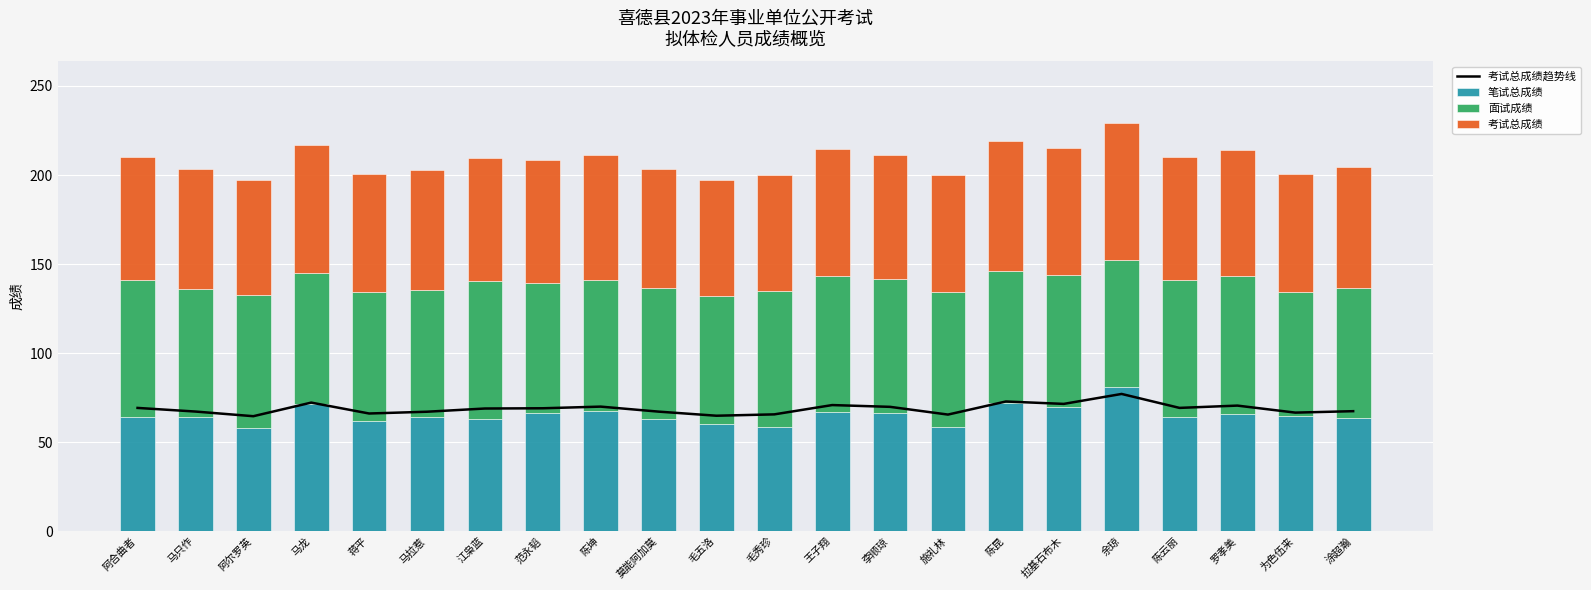

Reading left to right, transcribe all the data shown in this chart.

考试总成绩趋势线: 69.2	67.2	64.6	72.2	66.1	67.1	68.9	69.0	70.0	67.2	64.9	65.6	70.8	69.8	65.5	72.8	71.5	77.1	69.3	70.5	66.6	67.4
笔试总成绩: 64.4	64.2	57.7	71.4	62.0	64.3	63.1	66.6	67.4	63.0	60.0	58.8	67.2	66.4	58.5	72.1	69.7	80.9	64.1	65.7	64.6	63.4
面试成绩: 76.5	71.7	74.9	73.5	72.3	71.3	77.6	72.7	73.8	73.4	72.1	75.8	76.3	75.0	76.0	74.0	74.2	71.4	77.0	77.8	69.6	73.4
考试总成绩: 69.2	67.2	64.6	72.2	66.1	67.1	68.9	69.0	70.0	67.2	64.9	65.6	70.8	69.8	65.5	72.8	71.5	77.1	69.3	70.5	66.6	67.4